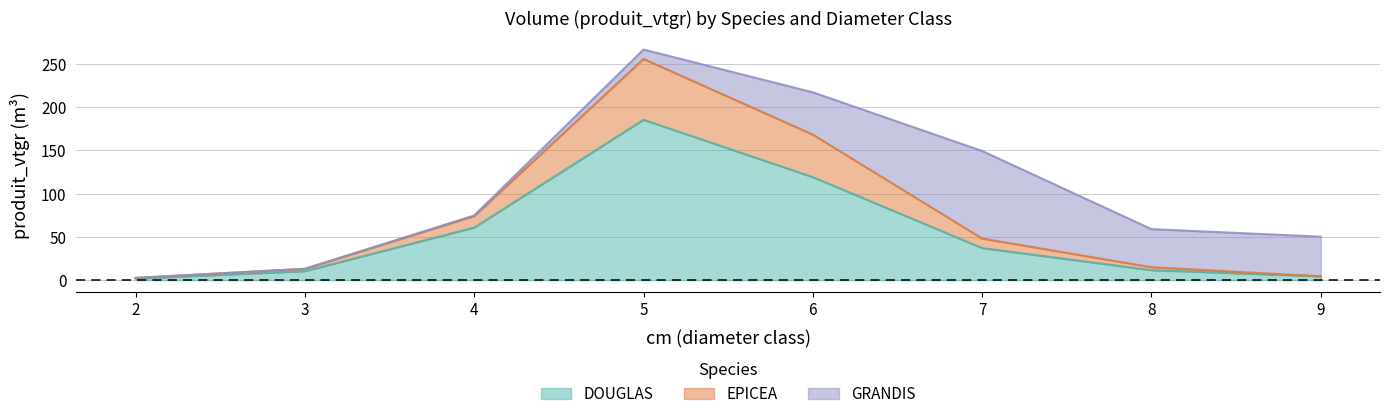

True or false: EPICEA and DOUGLAS intersect in this chart.

False